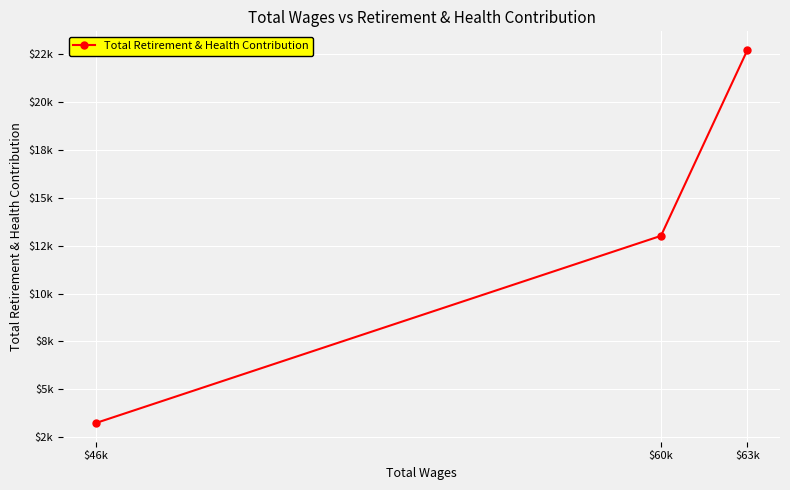

What is the approximate value at $60k?

13008